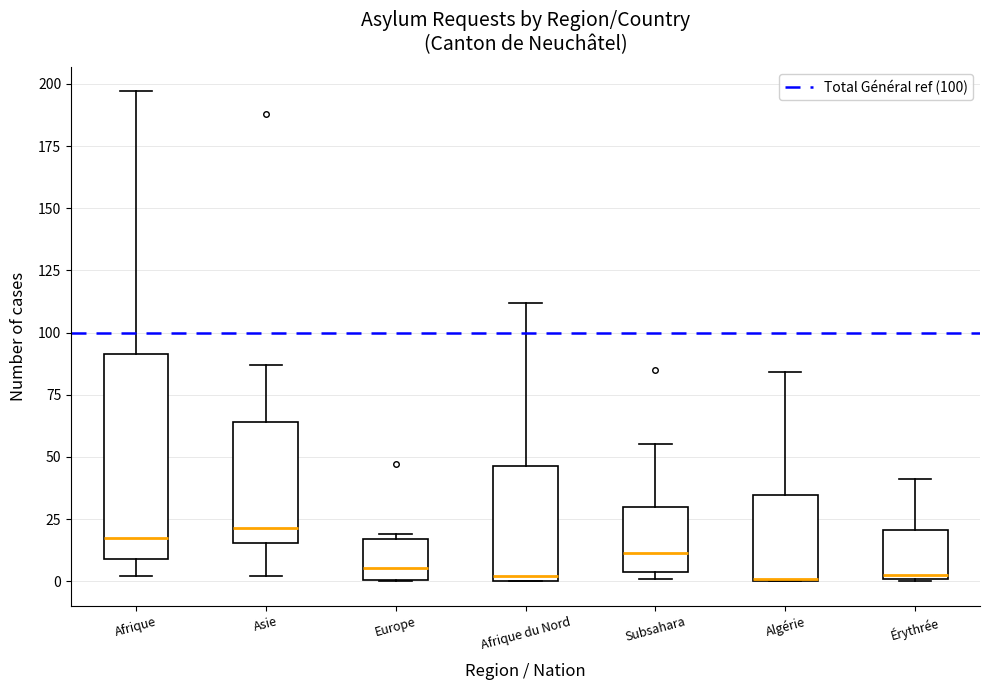

Reading left to right, read every box against the y-axis: the position of its median line, the range the box covers, and the ends of its whiskers. The values are not printed on the chart, so give them approximately, as read against the axis.

Afrique: median 20, box 10 to 90, whiskers 0 to 195
Asie: median 20, box 15 to 65, whiskers 0 to 85
Europe: median 5, box 0 to 15, whiskers 0 to 20
Afrique du Nord: median 0 (just above the box's lower edge), box 0 to 45, whiskers 0 to 110
Subsahara: median 10, box 5 to 30, whiskers 0 to 55
Algérie: median 0, box 0 to 35, whiskers 0 to 85
Érythrée: median 5, box 0 to 20, whiskers 0 to 40